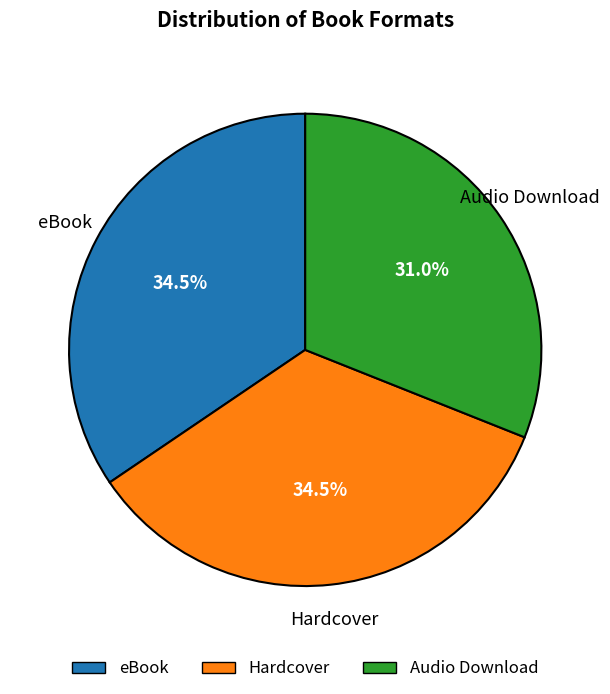

Which category has the smallest portion of the pie?

Audio Download